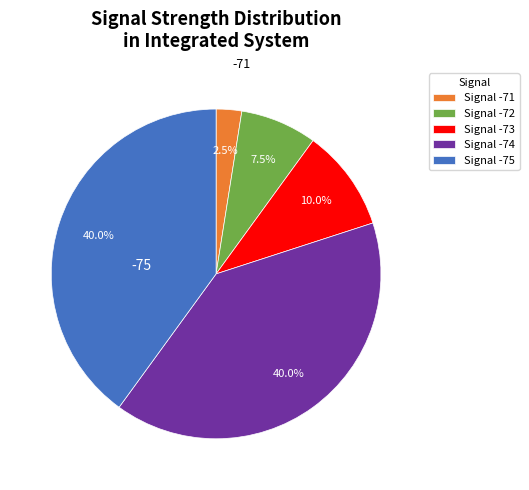

To the nearest percent, what is the average slice percentage?

20%